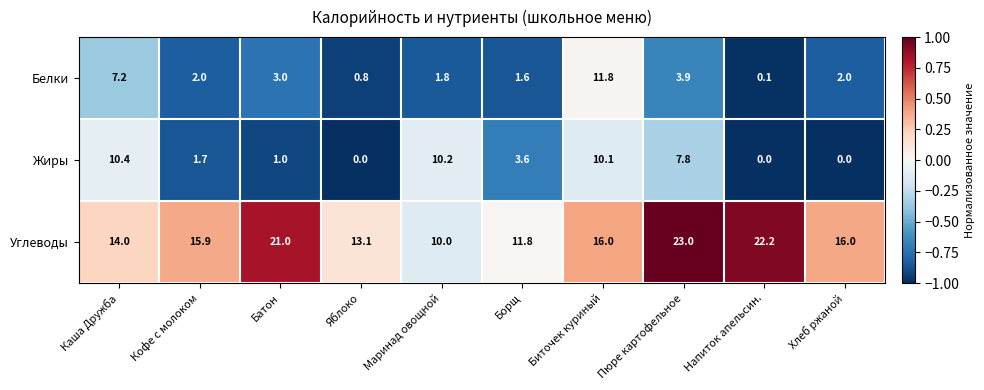

What is the minimum value shown in the chart?

0.0